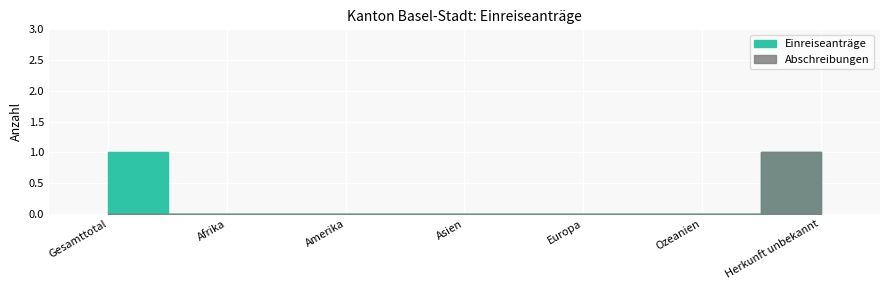

True or false: Abschreibungen has more than 1 points higher than both neighbors.

False